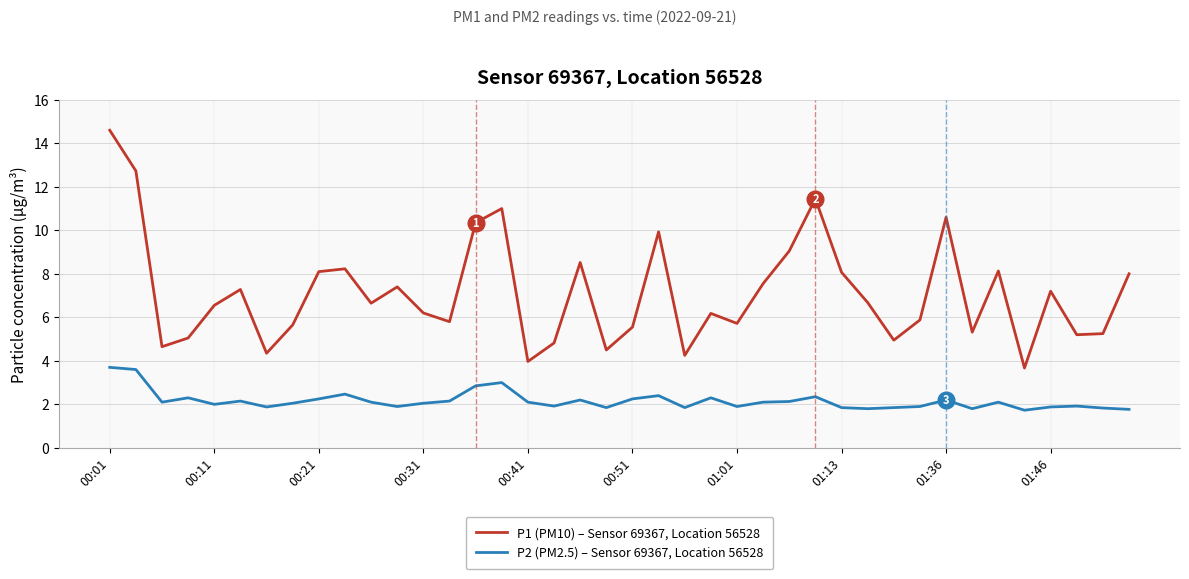

What is the lowest value of the P2 (PM2.5) – Sensor 69367, Location 56528 series?

1.7